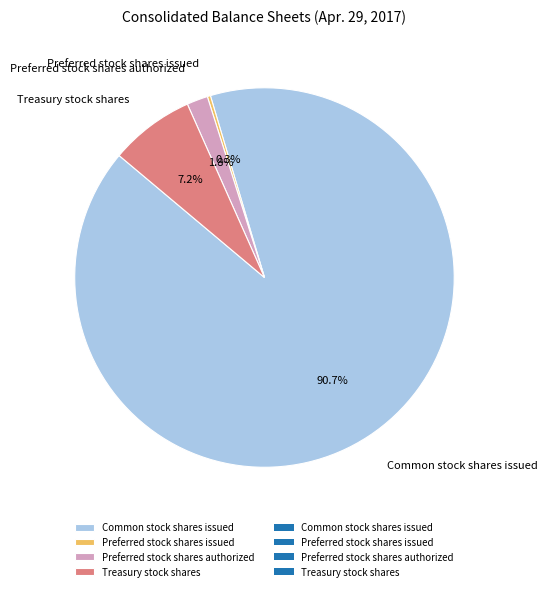

To the nearest percent, what portion does Treasury stock shares represent?

7%